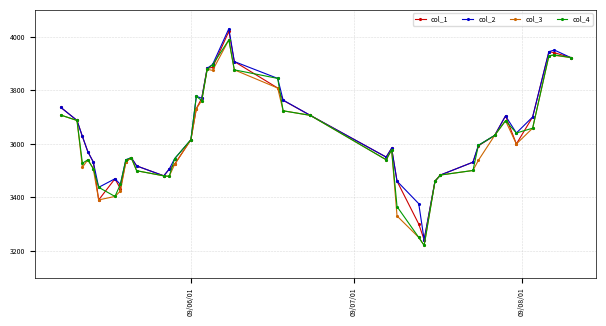

At how many categories does at least one series exceed 3346?

39